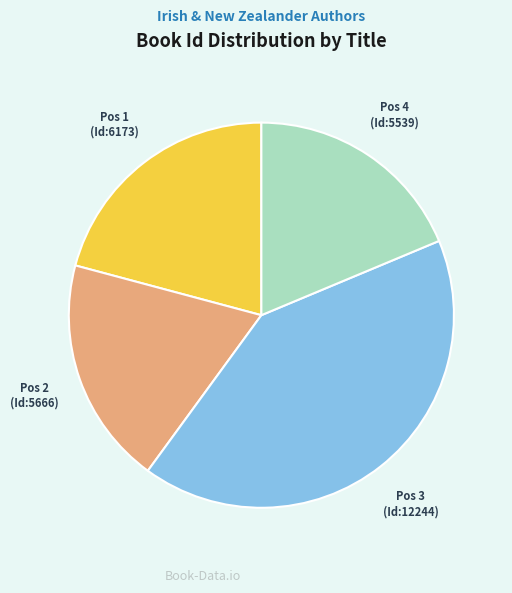

Does any single category account for the majority?

No